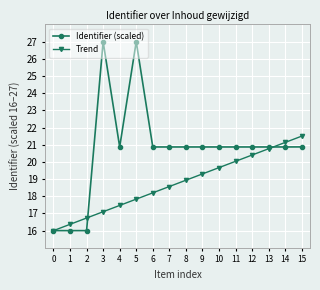

True or false: Identifier (scaled) has a value of 20.9 at 4.

True